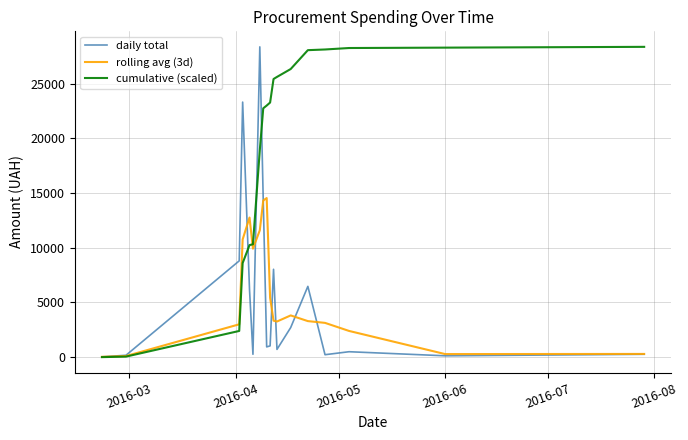

Is this an area chart (filled region under the line)?

No